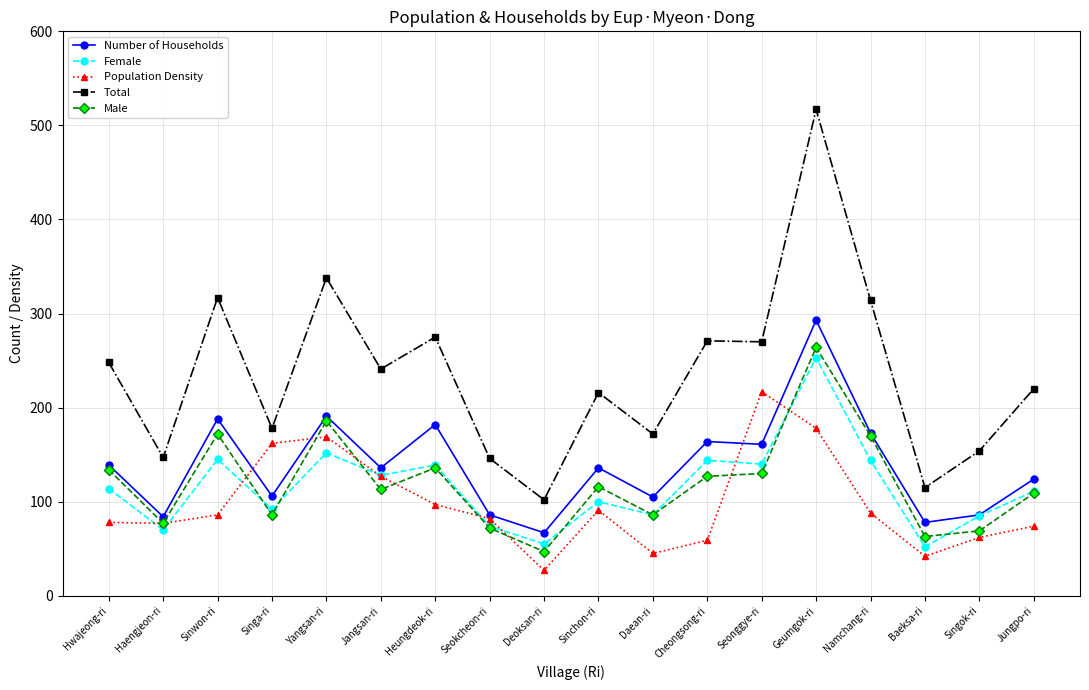

Where is Number of Households nearest to the value 180?

Heungdeok-ri